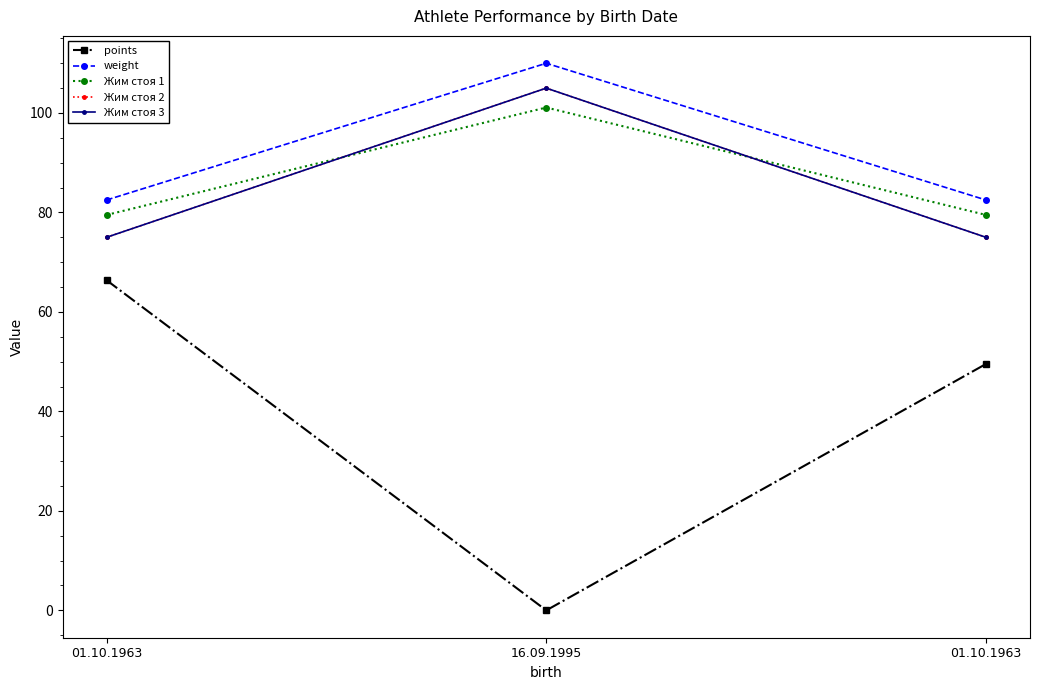

What is the highest value of the weight series?

110.0